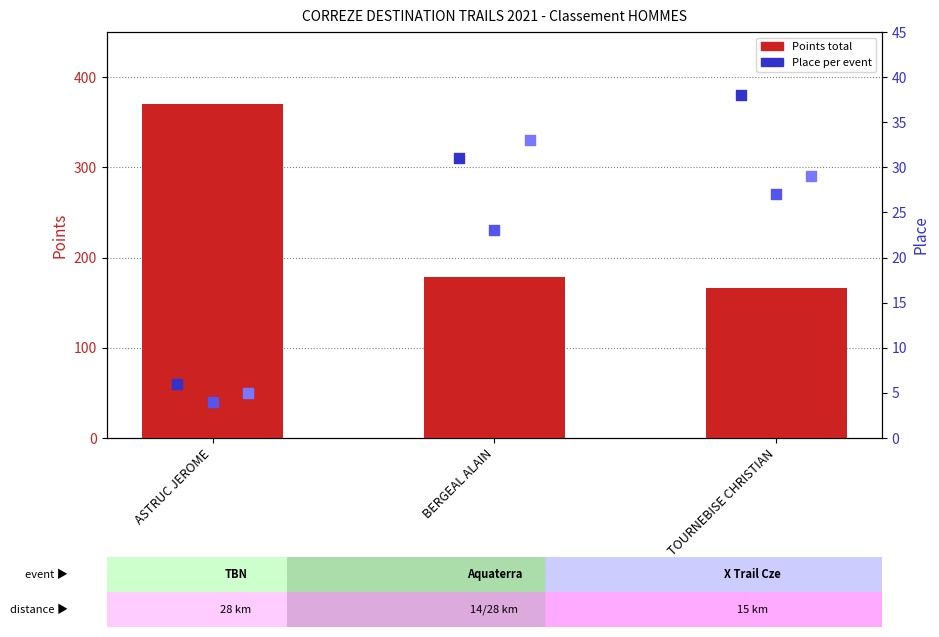

At which category is the sum across all series the highest?

ASTRUC JEROME